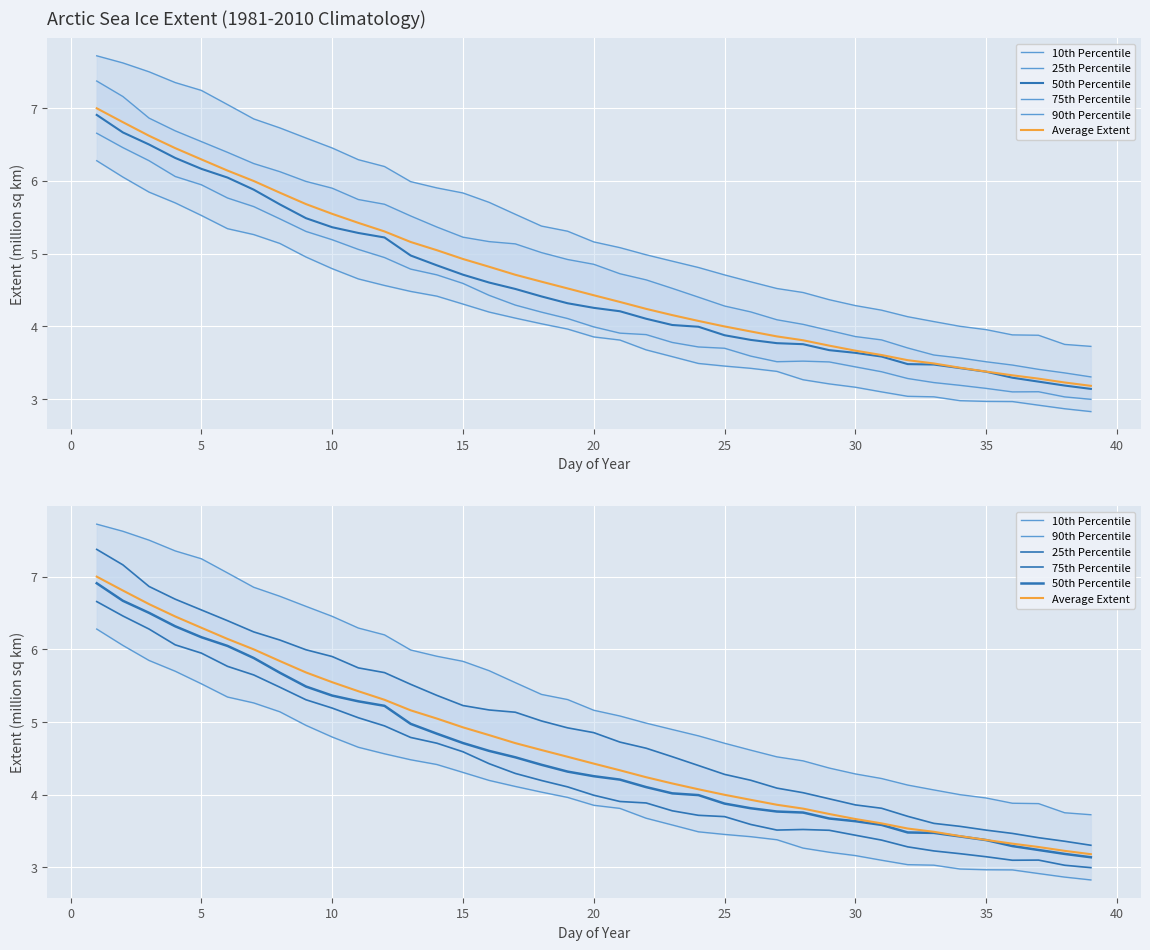

How many data points does each series have?

39